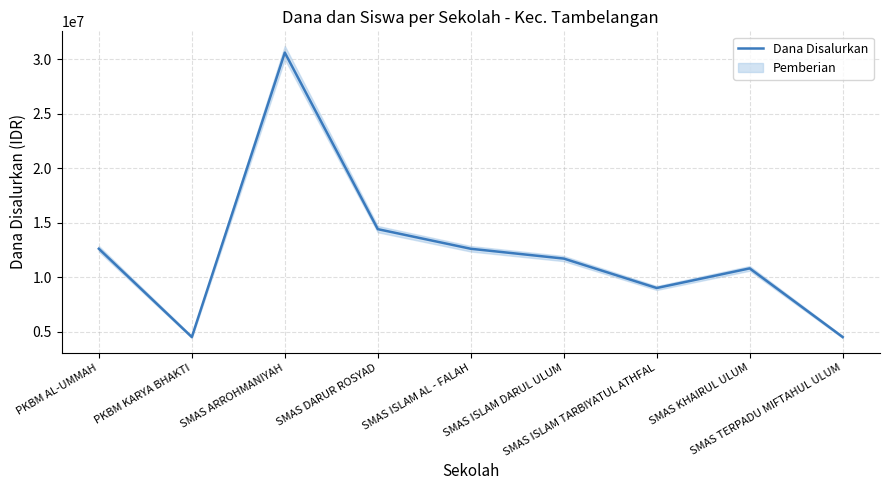

Reading right to left, what are all the values shown in this chart?

4500000	10800000	9000000	11700000	12600000	14400000	30600000	4500000	12600000